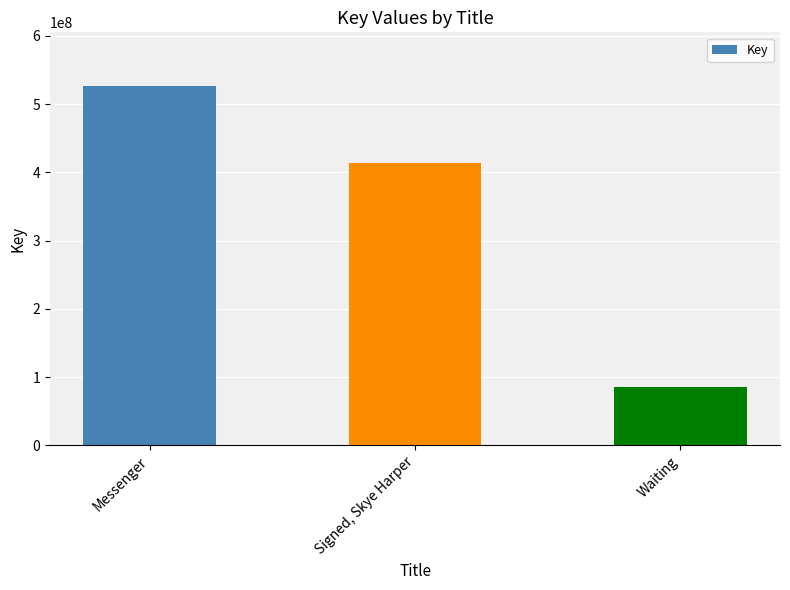

What position from the right is Signed, Skye Harper?

2